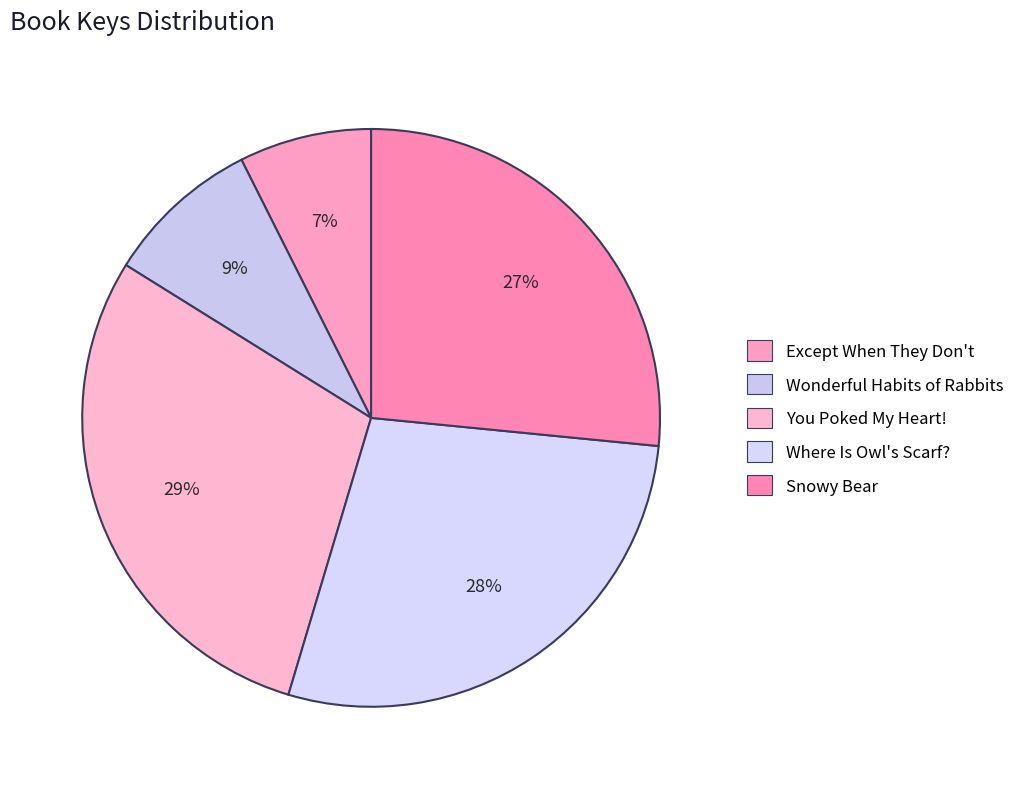

True or false: Wonderful Habits of Rabbits accounts for 3% of the total.

False